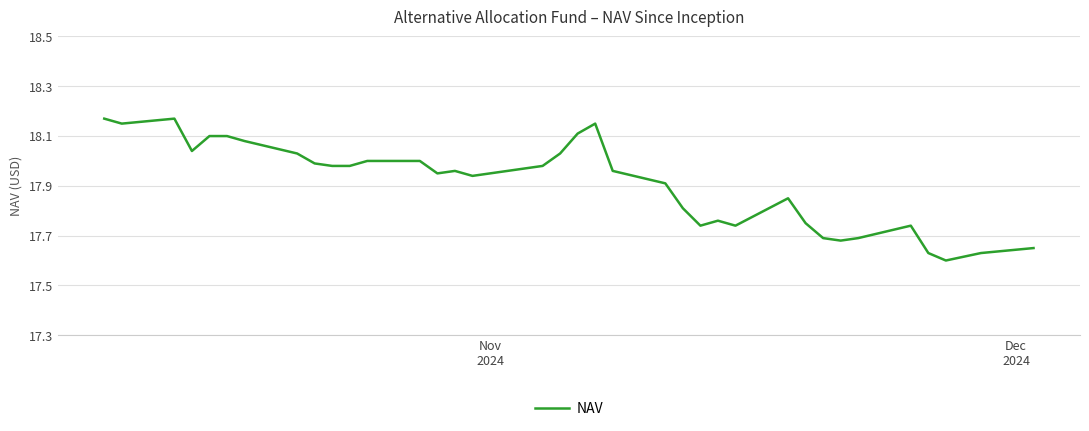

What is the average value?

17.9